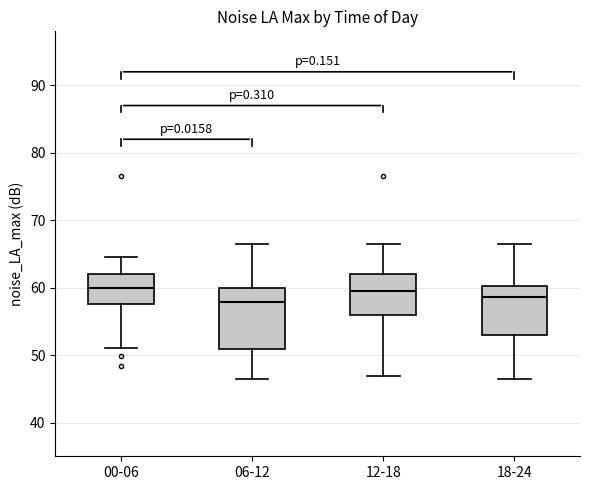

Reading left to right, transcribe this box plot: for each box, give where its median line is, the range the box spans, and where its two whiskers end, as read against the y-axis. The values are not printed on the chart, so give them approximately, as read against the axis.

00-06: median 60, box 58 to 62, whiskers 51 to 65
06-12: median 58, box 51 to 60, whiskers 46 to 66
12-18: median 59, box 56 to 62, whiskers 47 to 66
18-24: median 59, box 53 to 60, whiskers 46 to 66